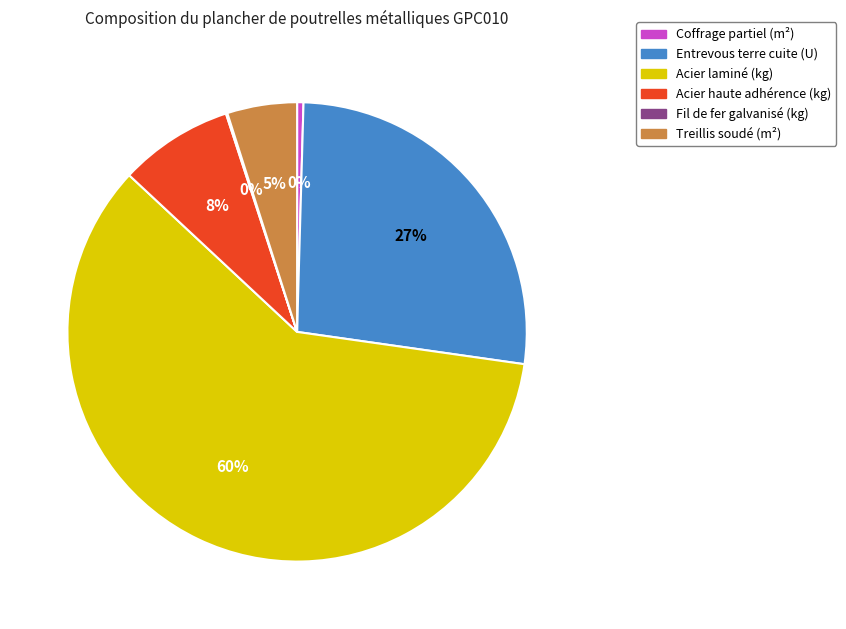

To the nearest percent, what is the difference between the largest and smallest slice percentages?

60%